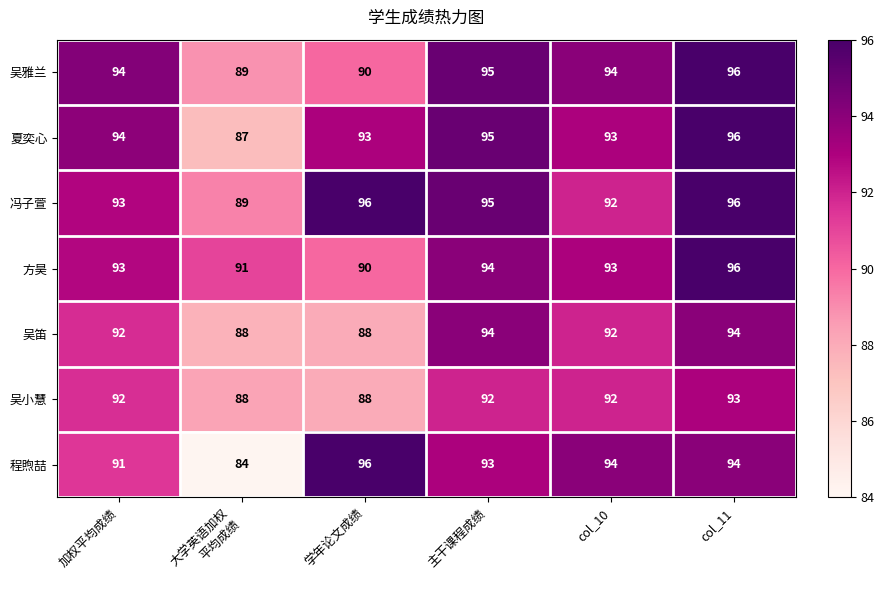

What is the difference between the highest and lowest values at 主干课程成绩?

3